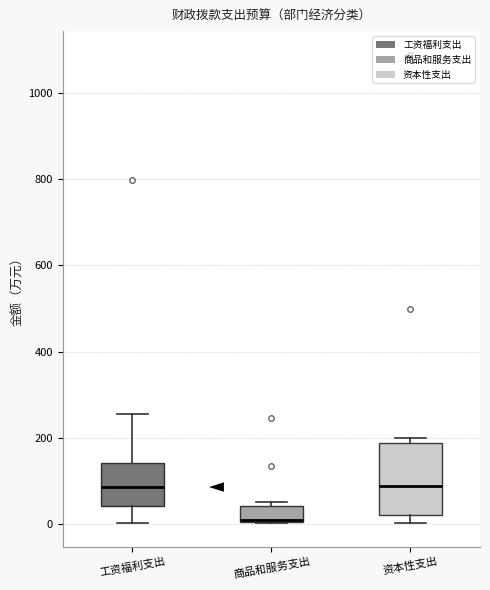

Reading left to right, read every box against the y-axis: the position of its median line, the range the box covers, and the ends of its whiskers. The values are not printed on the chart, so give them approximately, as read against the axis.

工资福利支出: median 80, box 40 to 140, whiskers 0 to 260
商品和服务支出: median 20 (drawn on the box's lower edge), box 0 to 40, whiskers 0 to 60
资本性支出: median 100, box 20 to 180, whiskers 0 to 200